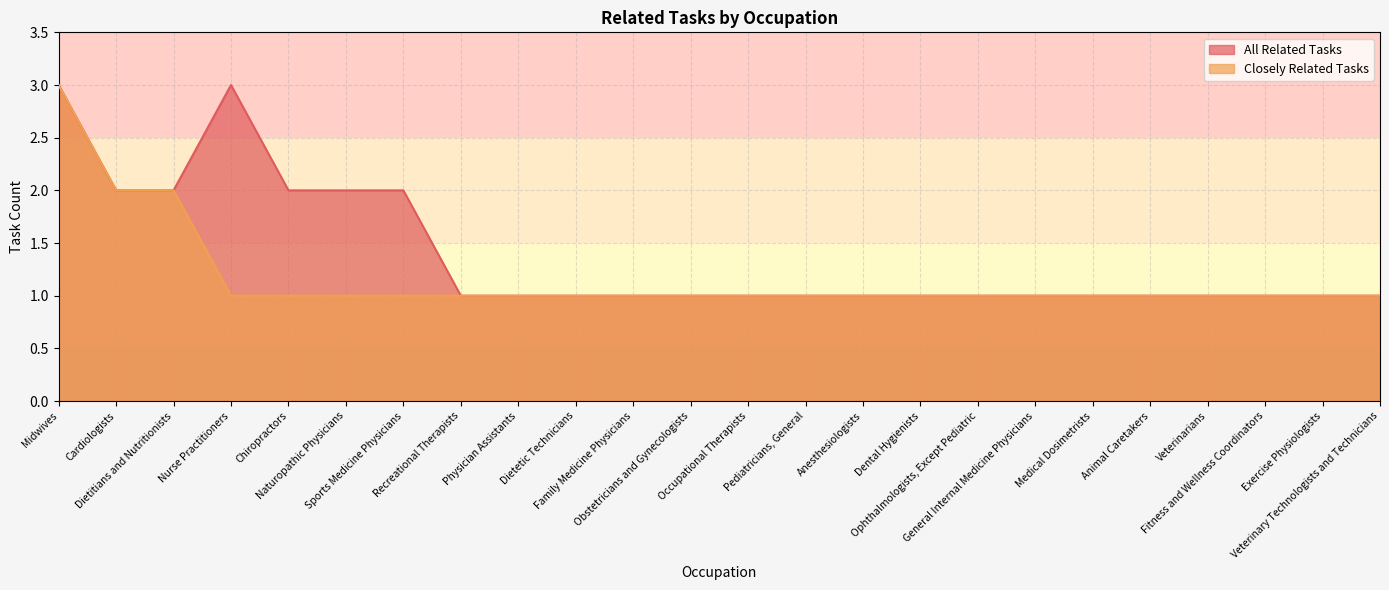

Rank the series by their average value, from highest to lowest.

All Related Tasks, Closely Related Tasks